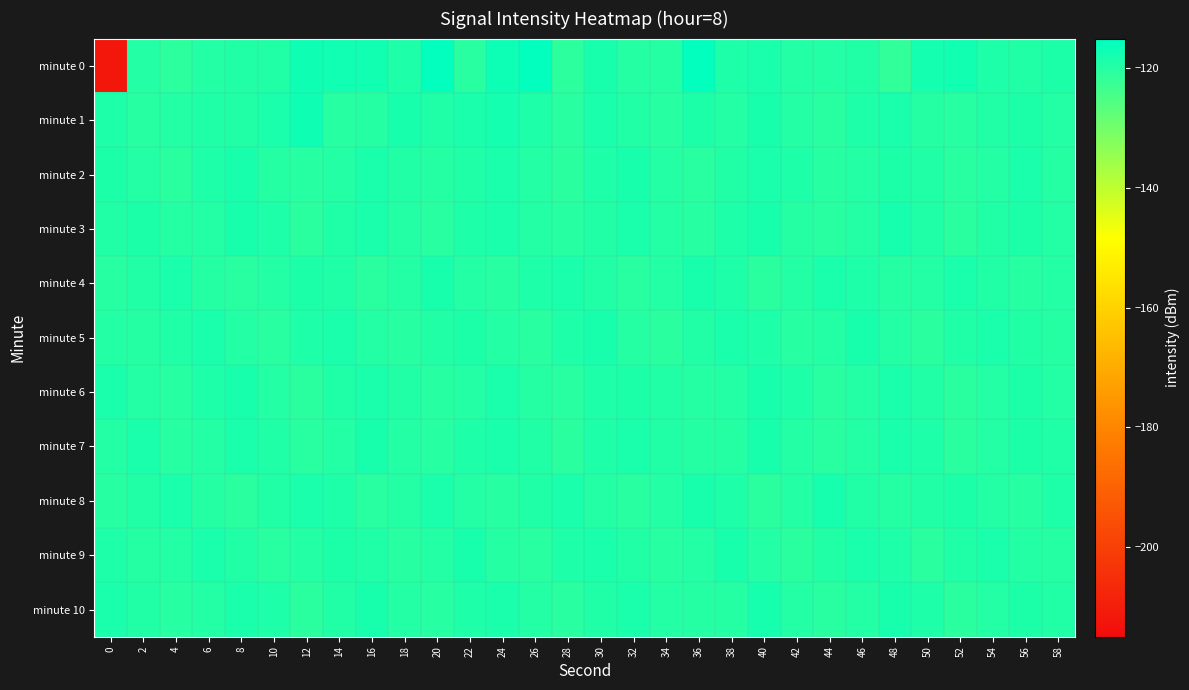

What is the difference between the highest and lowest values at 26?

4.9